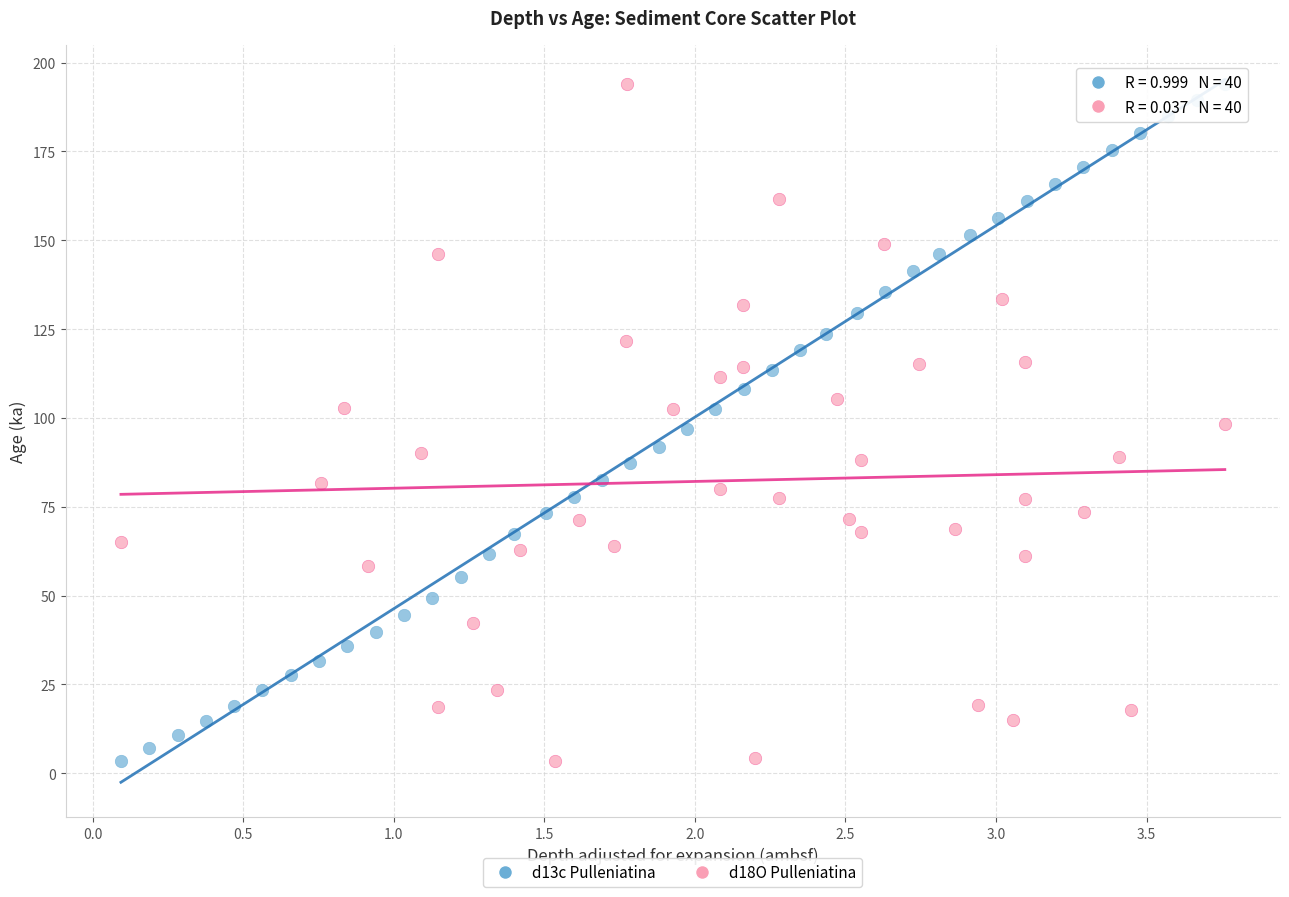

What are all the series names shown in the legend?

d13c Pulleniatina, d18O Pulleniatina